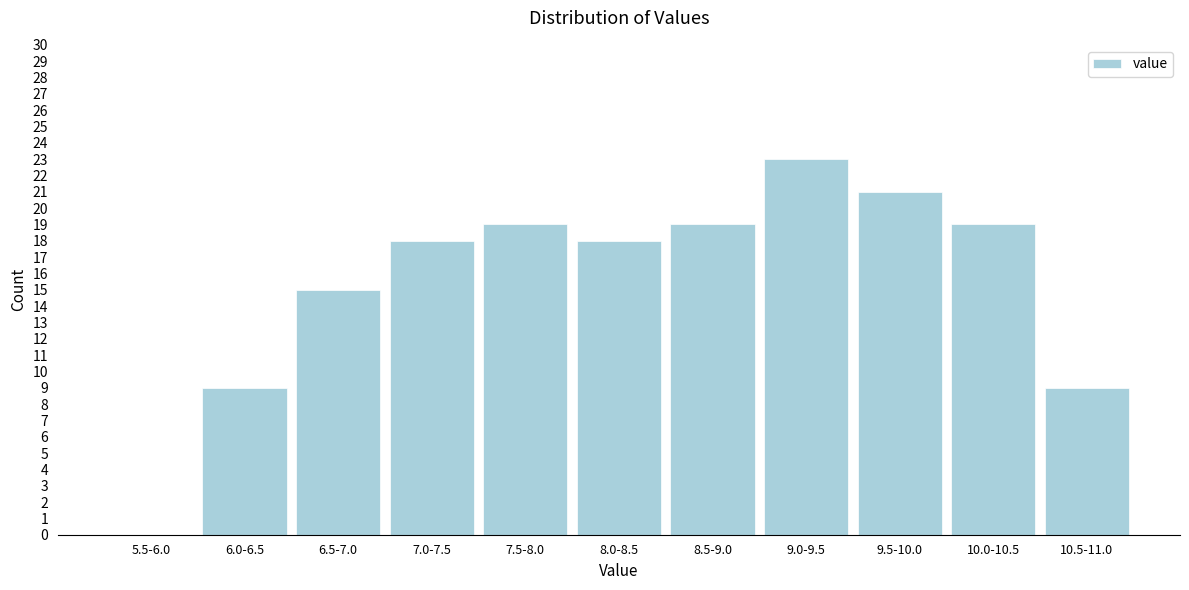

Reading left to right, transcribe all the data shown in this chart.

5.5-6.0=0	6.0-6.5=9	6.5-7.0=15	7.0-7.5=18	7.5-8.0=19	8.0-8.5=18	8.5-9.0=19	9.0-9.5=23	9.5-10.0=21	10.0-10.5=19	10.5-11.0=9